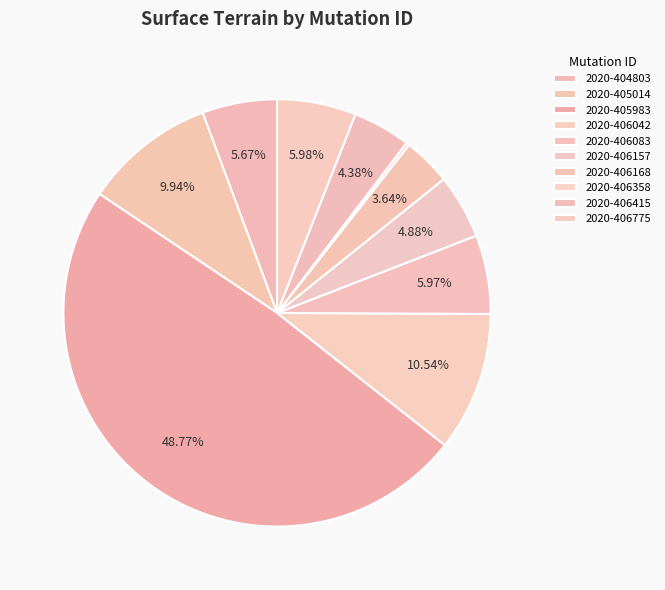

Count the number of slices in the pie.

10